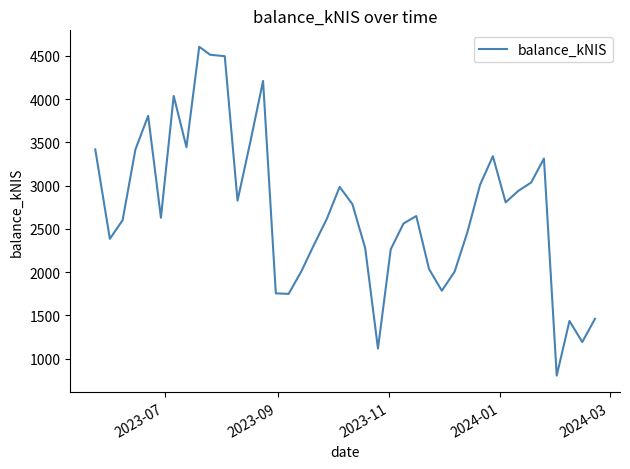

What is the greatest value displayed?

4603.8